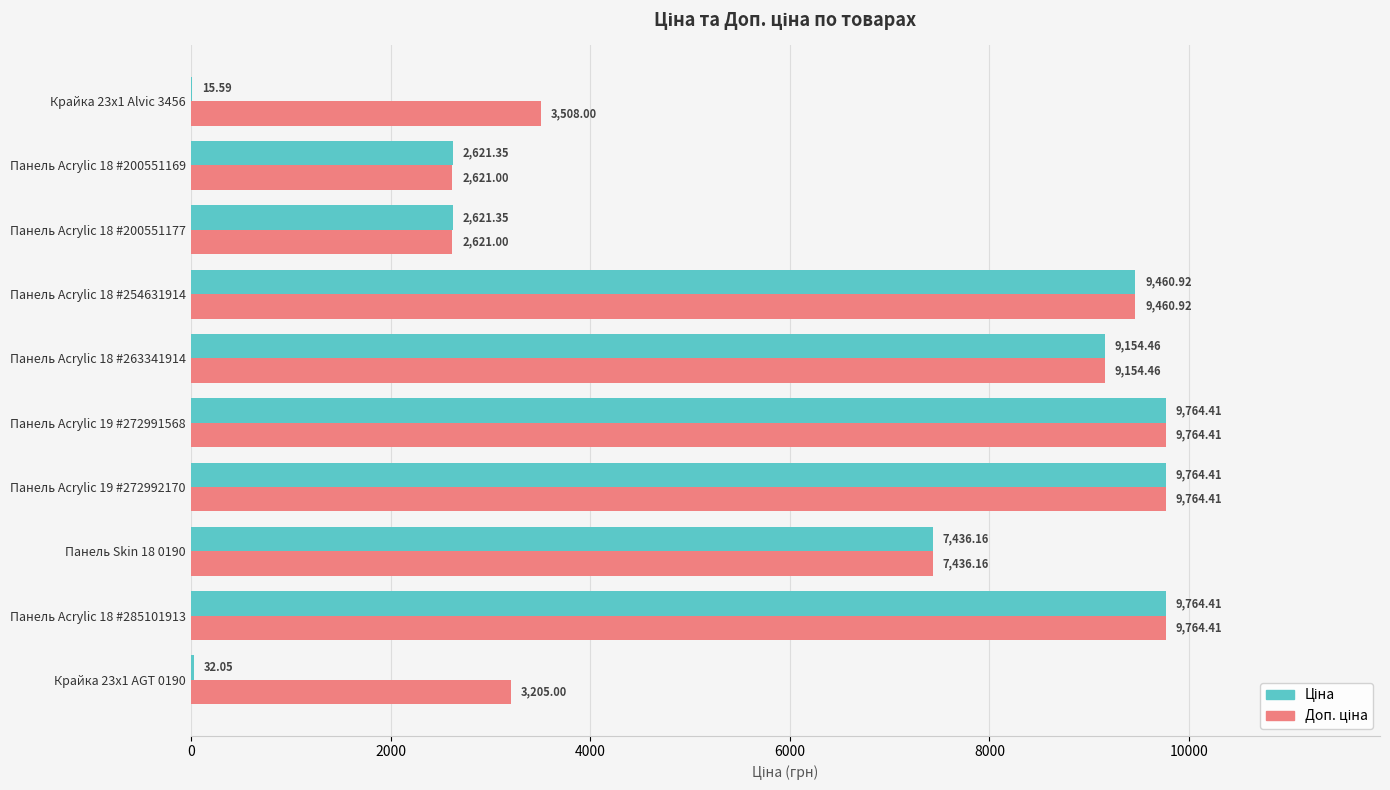

What is the total value across all series at Панель Acrylic 18 #285101913?

19528.8